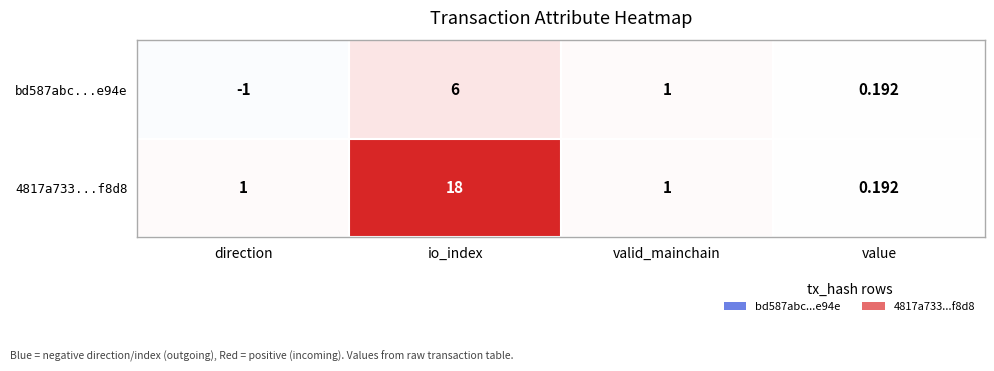

At which label does 4817a733...f8d8 reach its minimum?

value